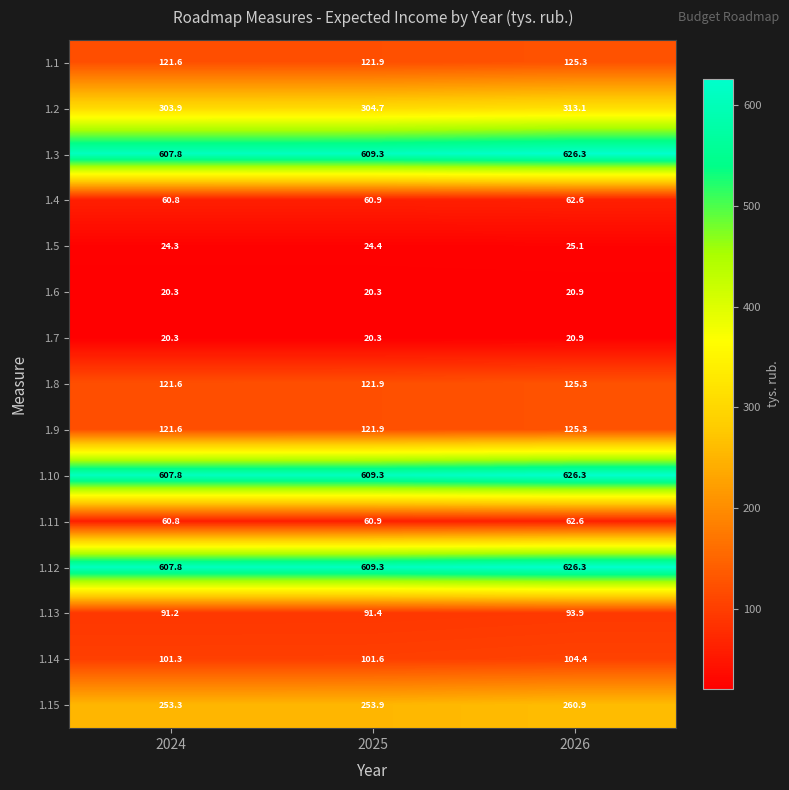

Rank the categories by 1.12 value from highest to lowest.

2026, 2025, 2024